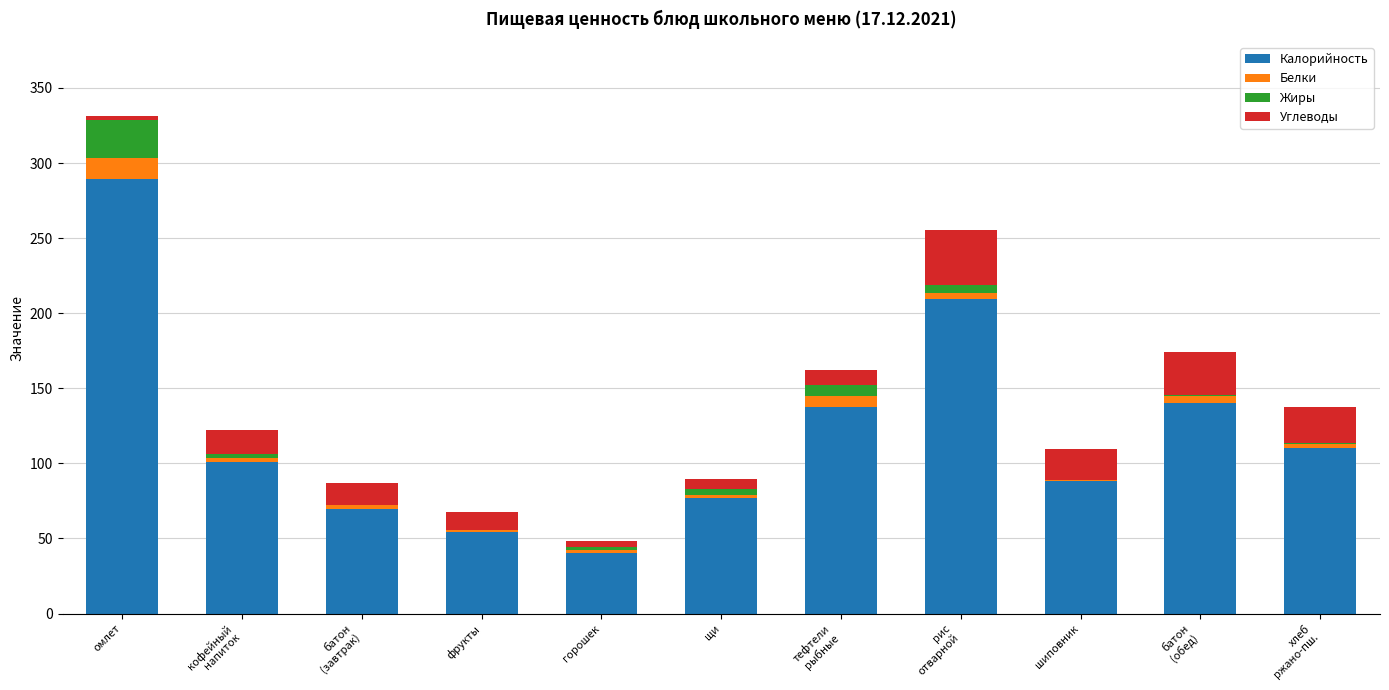

Is it true that Калорийность equals 54.0 at фрукты?

True